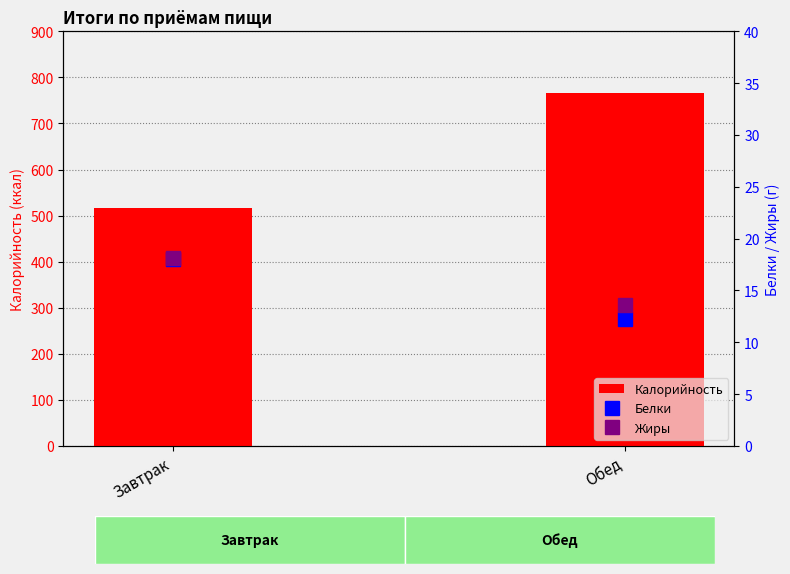

What is the maximum value for Калорийность?

766.1